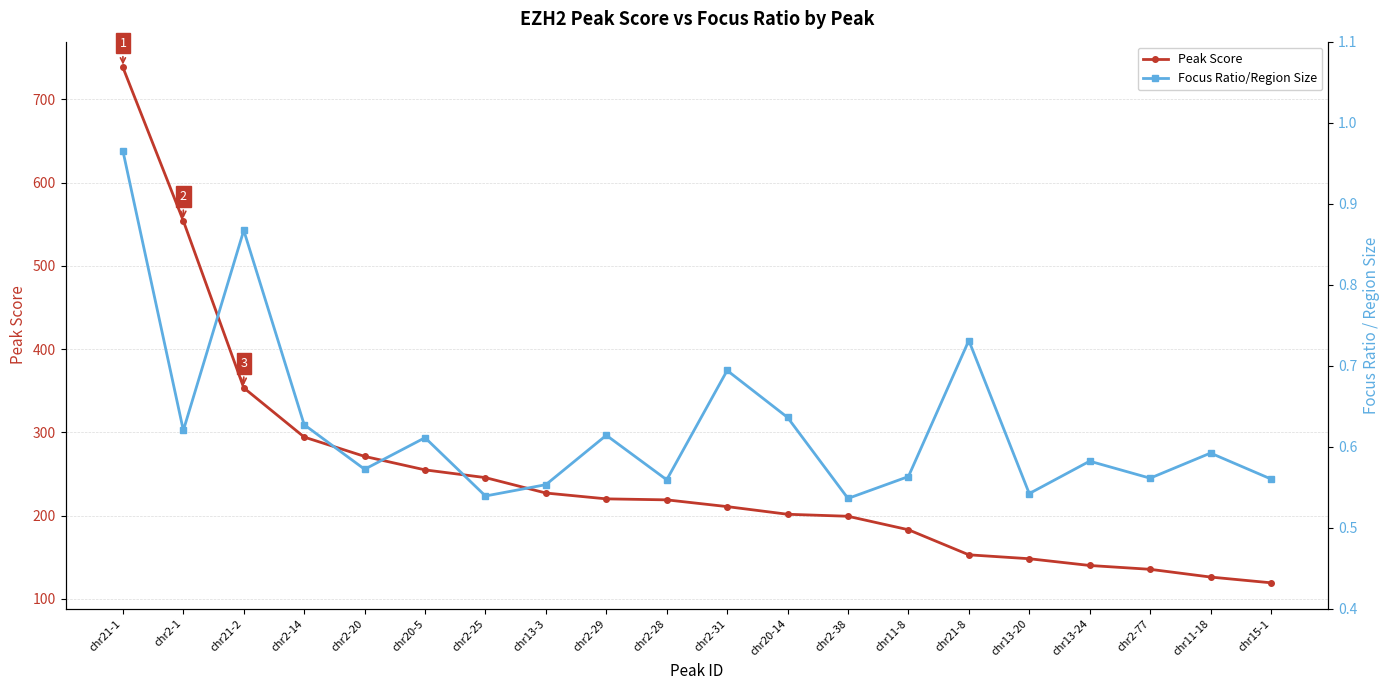

At which category is the sum across all series the highest?

chr21-1